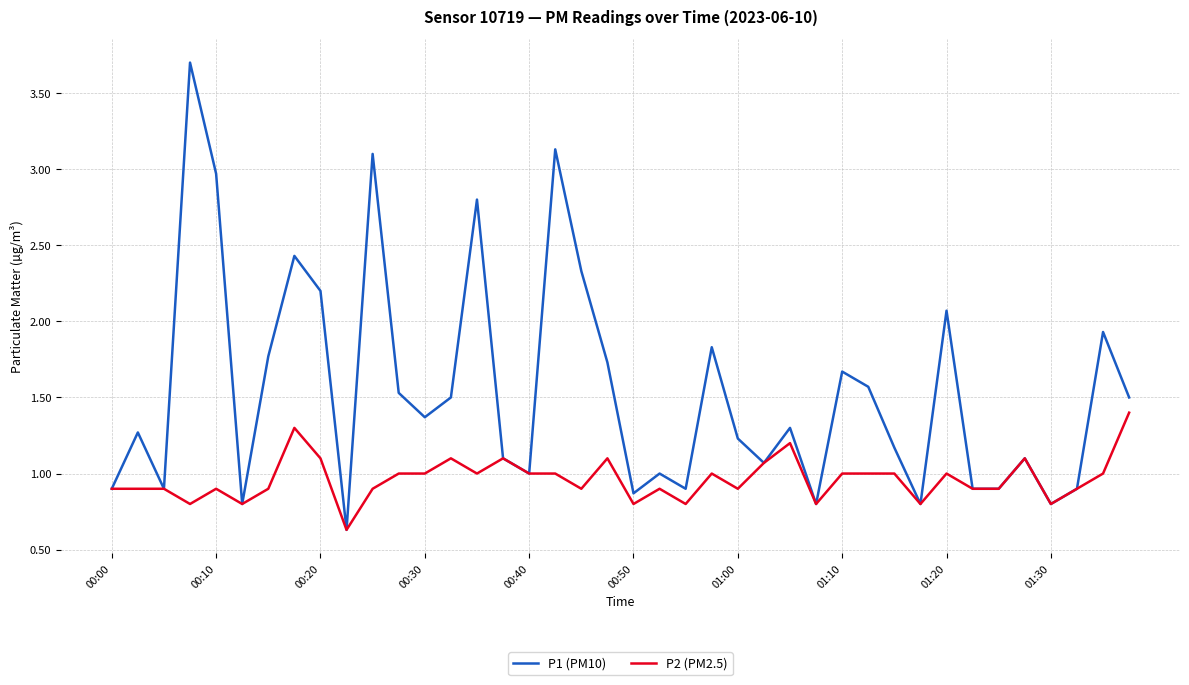

List the series in order of their peak value, lowest first.

P2 (PM2.5), P1 (PM10)